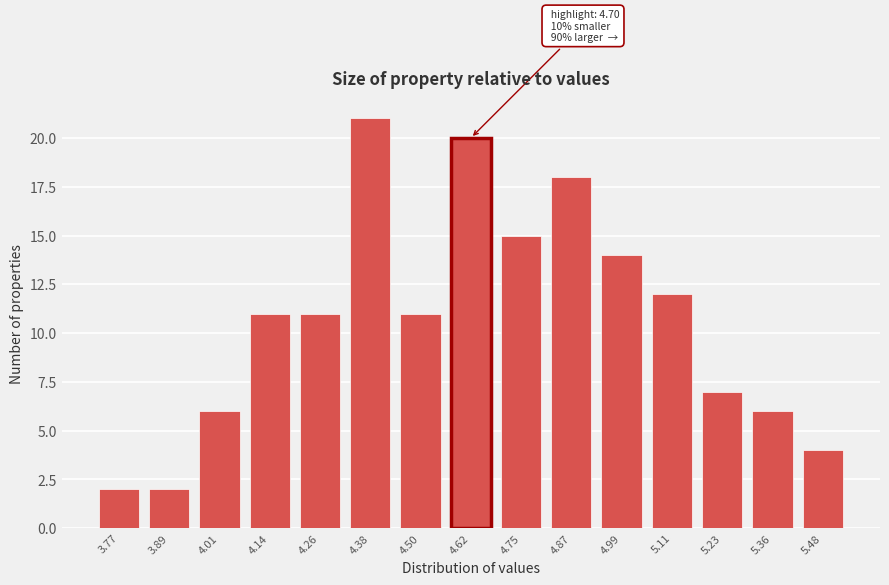

Reading right to left, transcribe all the data shown in this chart.

5.48=4	5.36=6	5.23=7	5.11=12	4.99=14	4.87=18	4.75=15	4.62=20	4.50=11	4.38=21	4.26=11	4.14=11	4.01=6	3.89=2	3.77=2